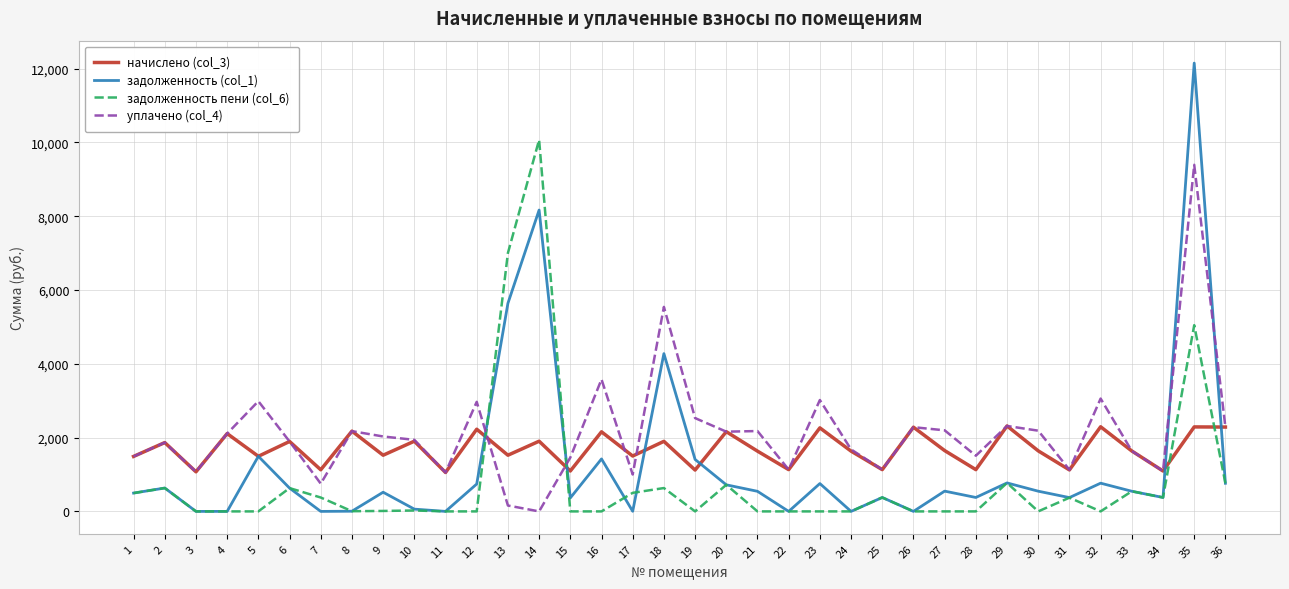

Which series changed the most between 14 and 24?

задолженность пени (col_6)